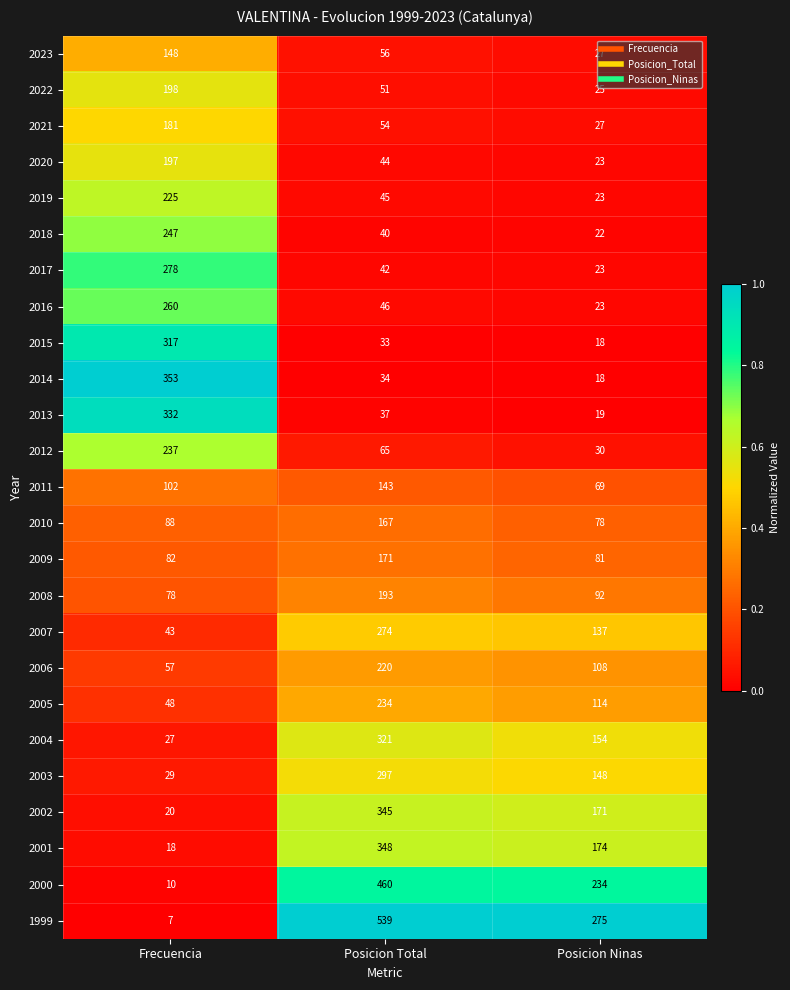

How many data points does each series have?

3